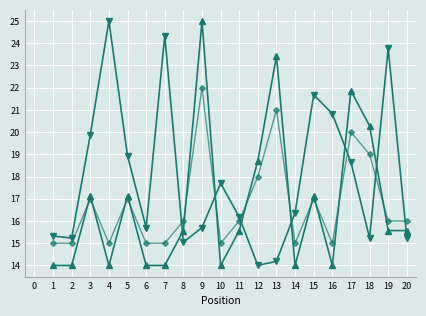

How many lines are shown in the chart?

3